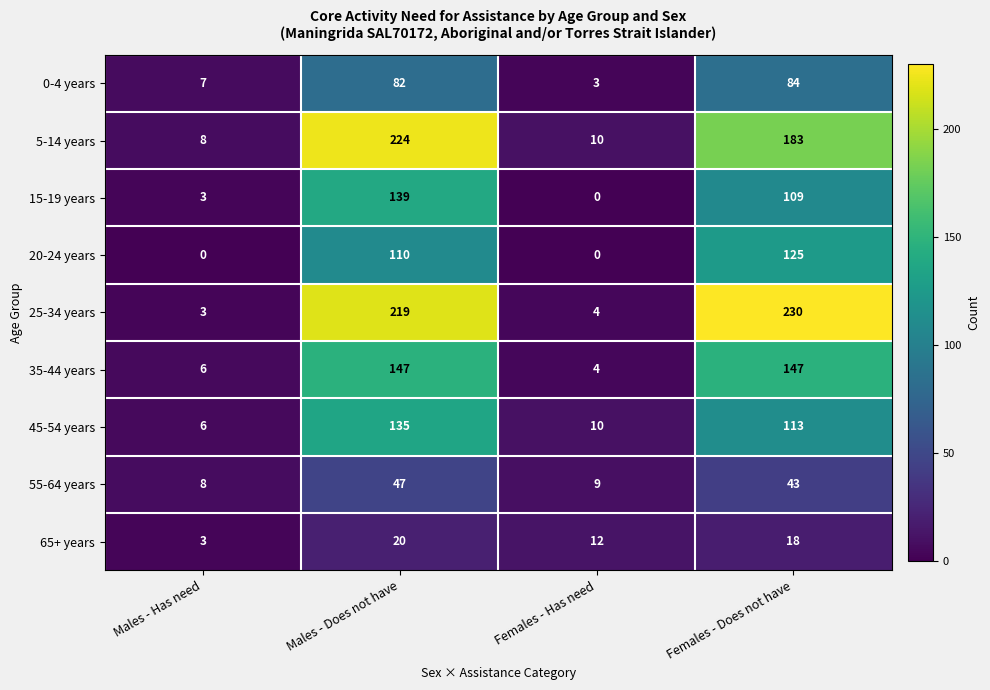

At which label is 15-19 years closest to 69?

Females - Does not have